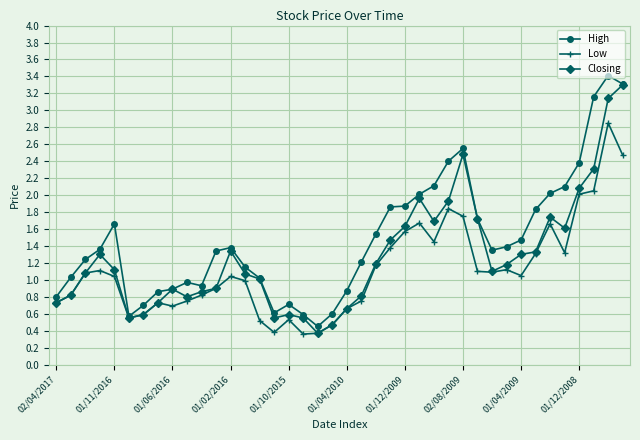

List the series in order of their overall mean, highest first.

High, Closing, Low